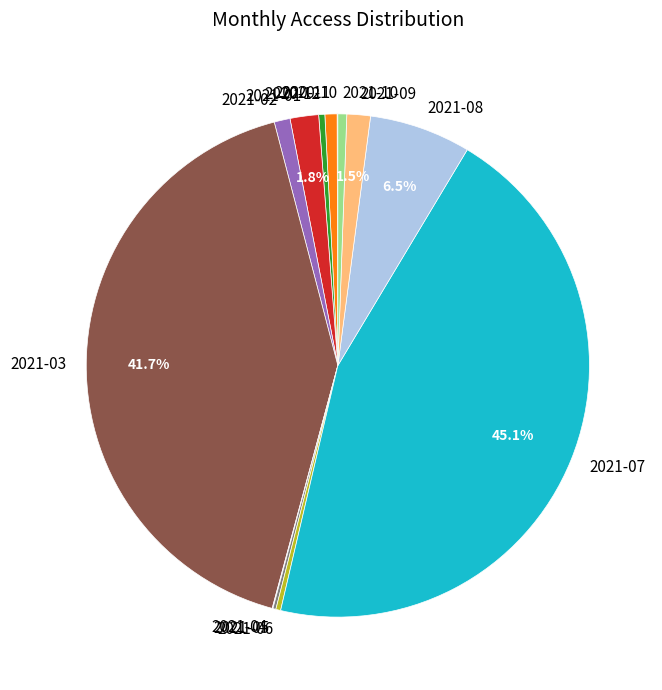

Is there a majority slice in this chart?

No